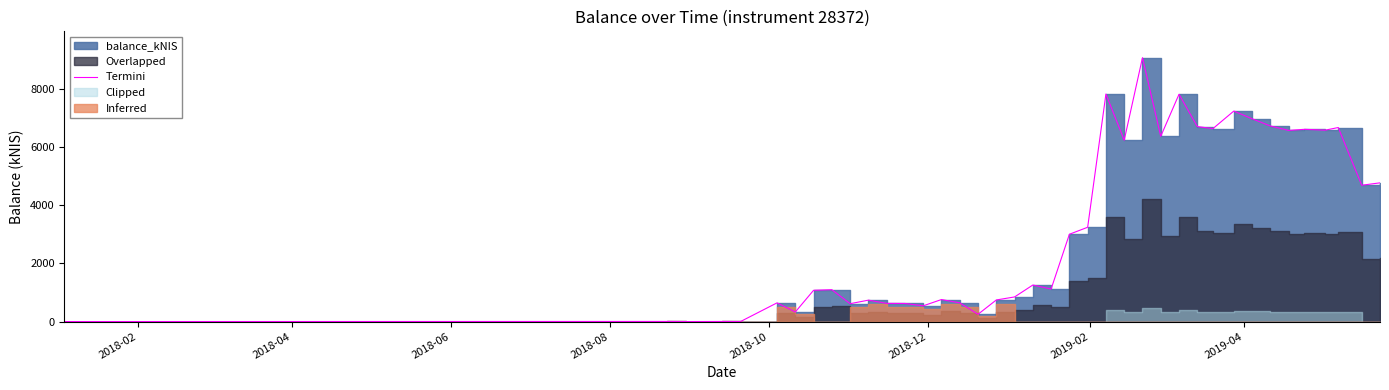

The value at 2018-02 is 0.0. True or false?

True